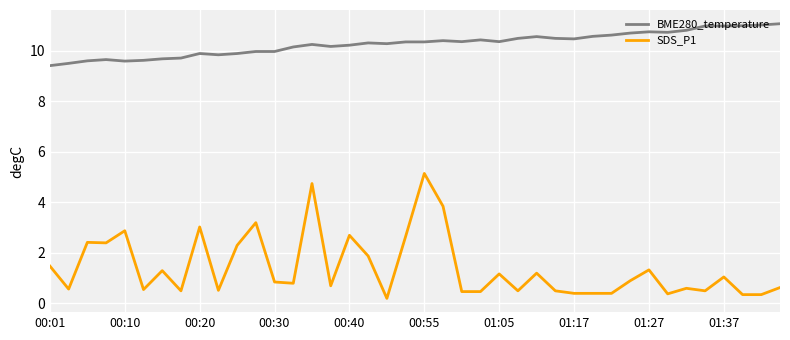

What is the minimum value for SDS_P1?

0.2